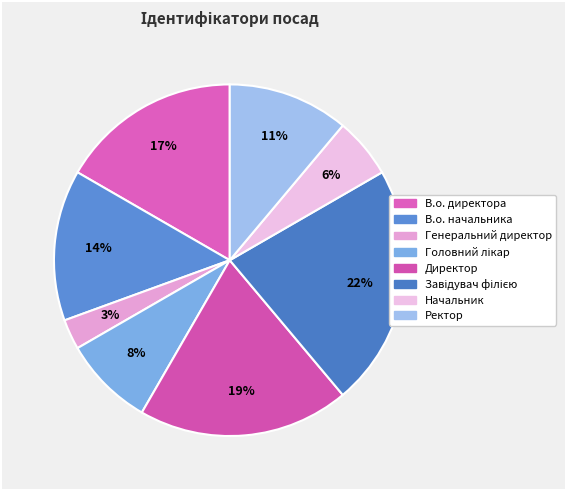

What is the smallest slice in the pie chart?

Генеральний директор